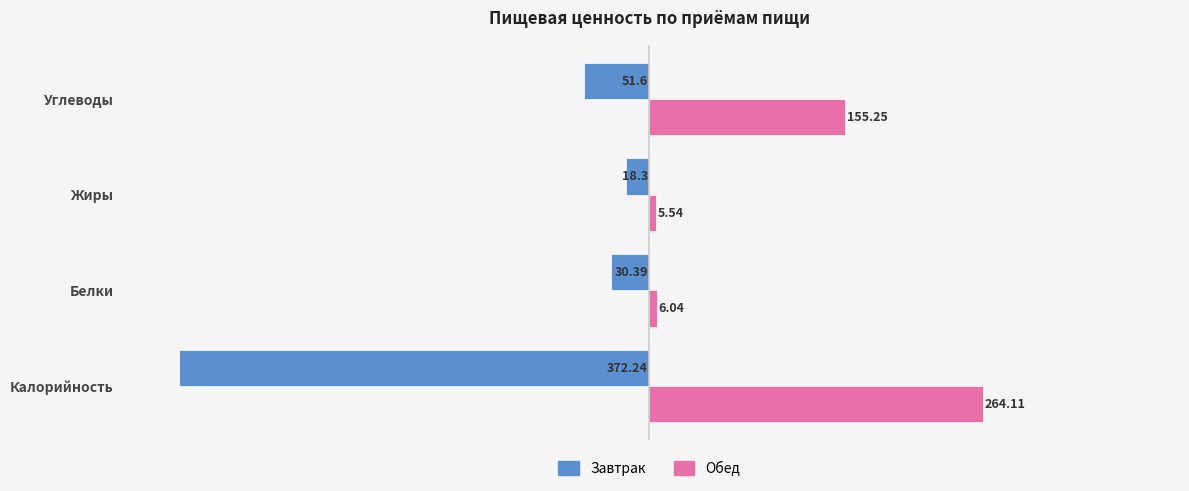

How many series are shown in this chart?

2